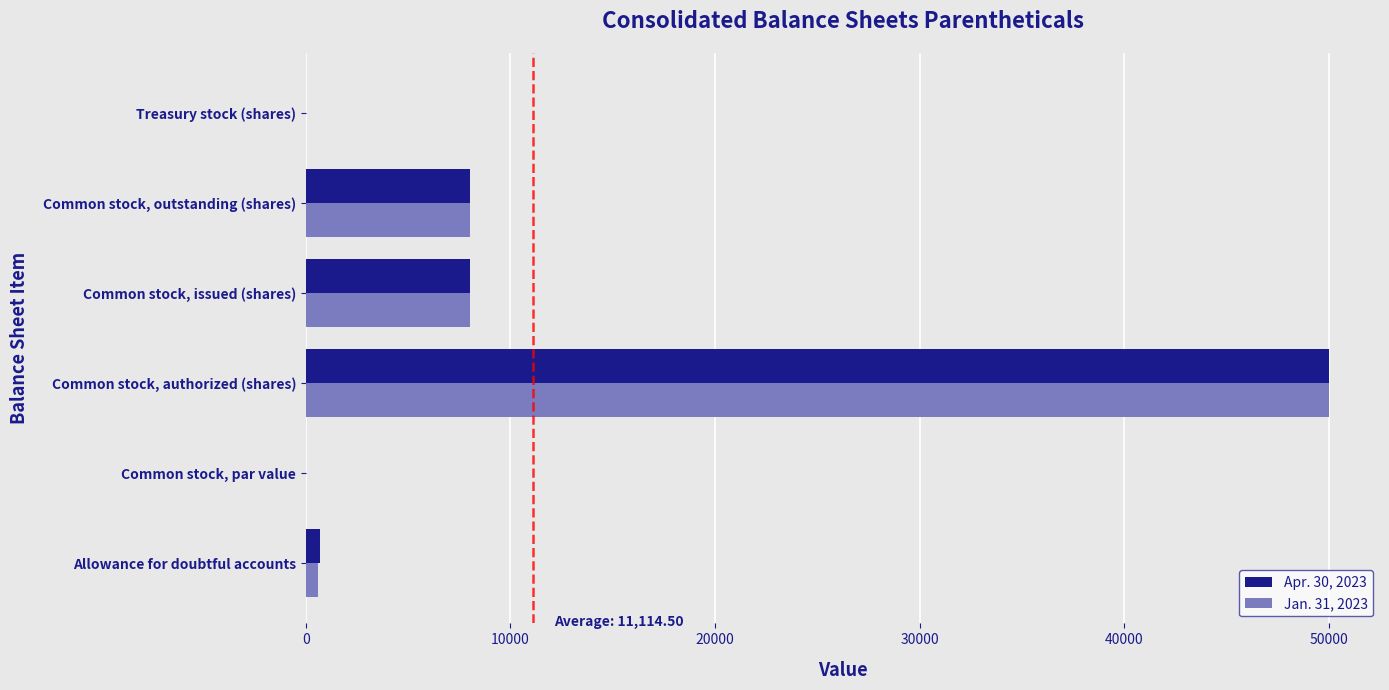

Is it true that Jan. 31, 2023 equals 0.0 at Common stock, par value?

True